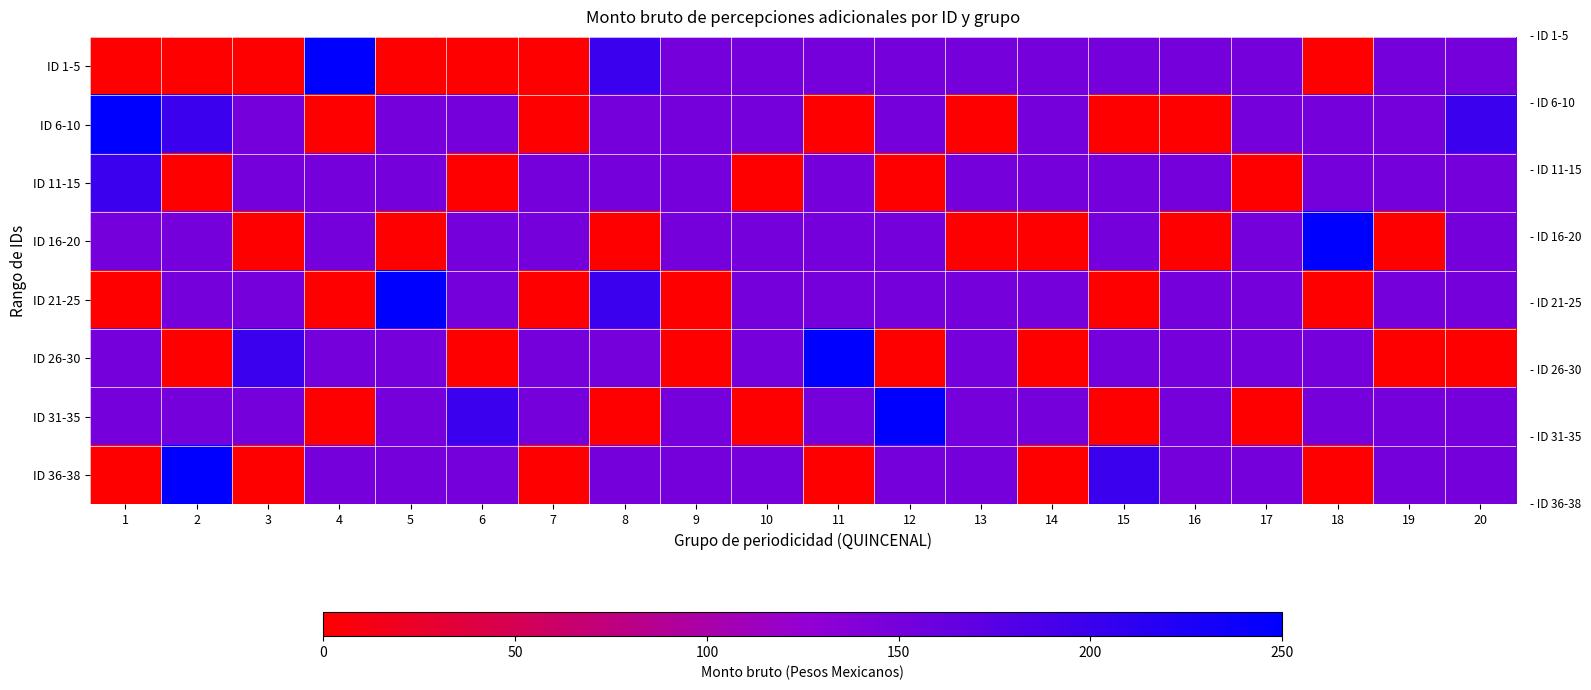

Reading left to right, transcribe all the data shown in this chart.

ID 1-5: 1=0	2=0	3=0	4=250	5=0	6=0	7=0	8=200	9=150	10=150	11=150	12=150	13=150	14=150	15=150	16=150	17=150	18=0	19=150	20=150
ID 6-10: 1=250	2=200	3=150	4=0	5=150	6=150	7=0	8=150	9=150	10=150	11=0	12=150	13=0	14=150	15=0	16=0	17=150	18=150	19=150	20=200
ID 11-15: 1=200	2=0	3=150	4=150	5=150	6=0	7=150	8=150	9=150	10=0	11=150	12=0	13=150	14=150	15=150	16=150	17=0	18=150	19=150	20=150
ID 16-20: 1=150	2=150	3=0	4=150	5=0	6=150	7=150	8=0	9=150	10=150	11=150	12=150	13=0	14=0	15=150	16=0	17=150	18=250	19=0	20=150
ID 21-25: 1=0	2=150	3=150	4=0	5=250	6=150	7=0	8=200	9=0	10=150	11=150	12=150	13=150	14=150	15=0	16=150	17=150	18=0	19=150	20=150
ID 26-30: 1=150	2=0	3=200	4=150	5=150	6=0	7=150	8=150	9=0	10=150	11=250	12=0	13=150	14=0	15=150	16=150	17=150	18=150	19=0	20=0
ID 31-35: 1=150	2=150	3=150	4=0	5=150	6=200	7=150	8=0	9=150	10=0	11=150	12=250	13=150	14=150	15=0	16=150	17=0	18=150	19=150	20=150
ID 36-38: 1=0	2=250	3=0	4=150	5=150	6=150	7=0	8=150	9=150	10=150	11=0	12=150	13=150	14=0	15=200	16=150	17=150	18=0	19=150	20=150